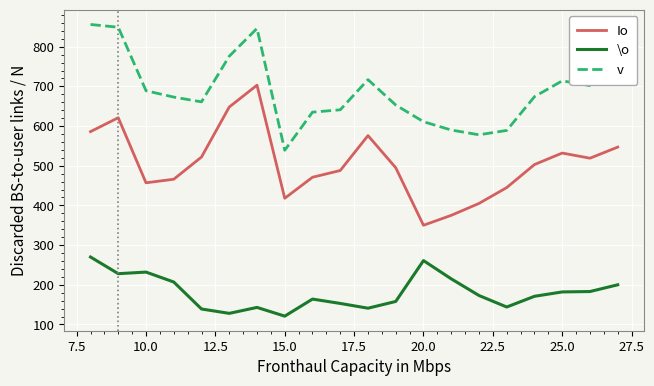

What is the minimum value shown in the chart?

121